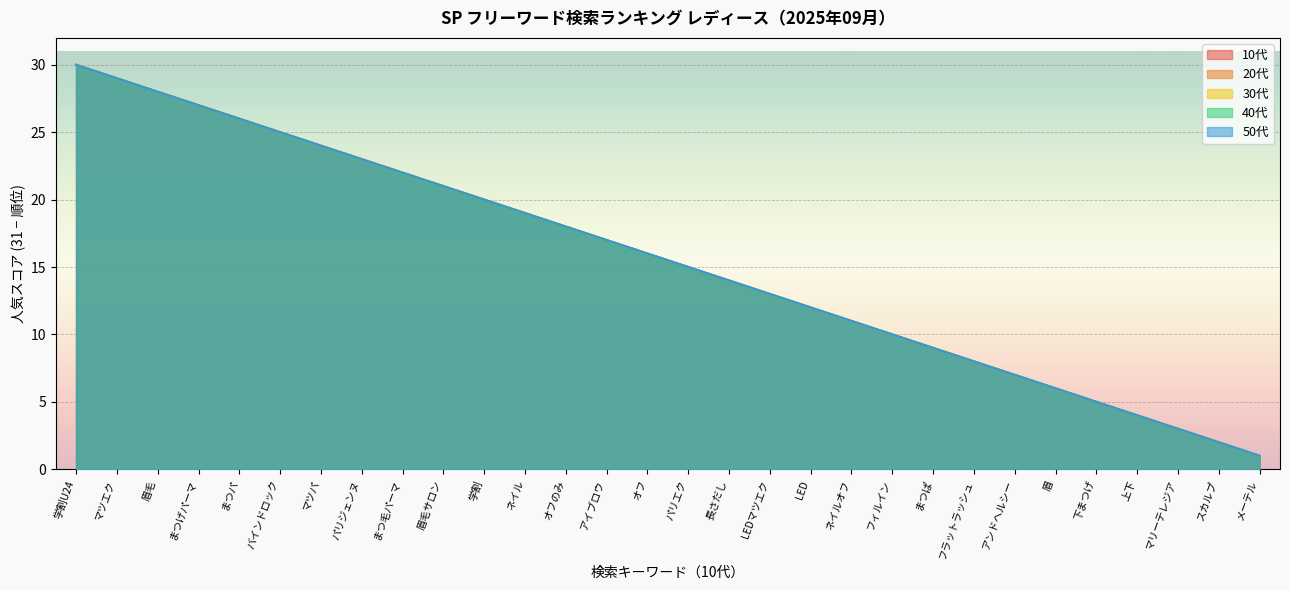

Between LED and 長さだし, which is larger?

長さだし